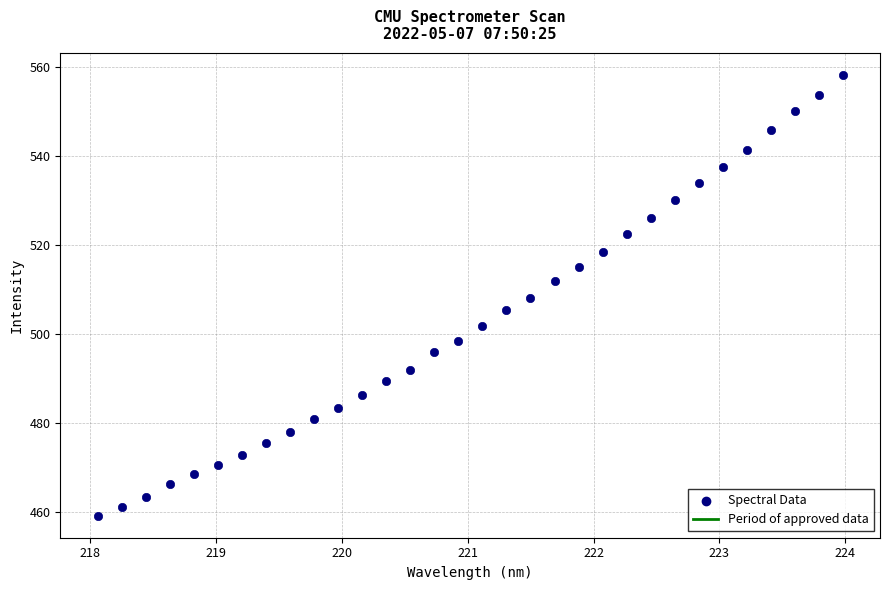

What is the range of Y values (max minus min)?

98.9